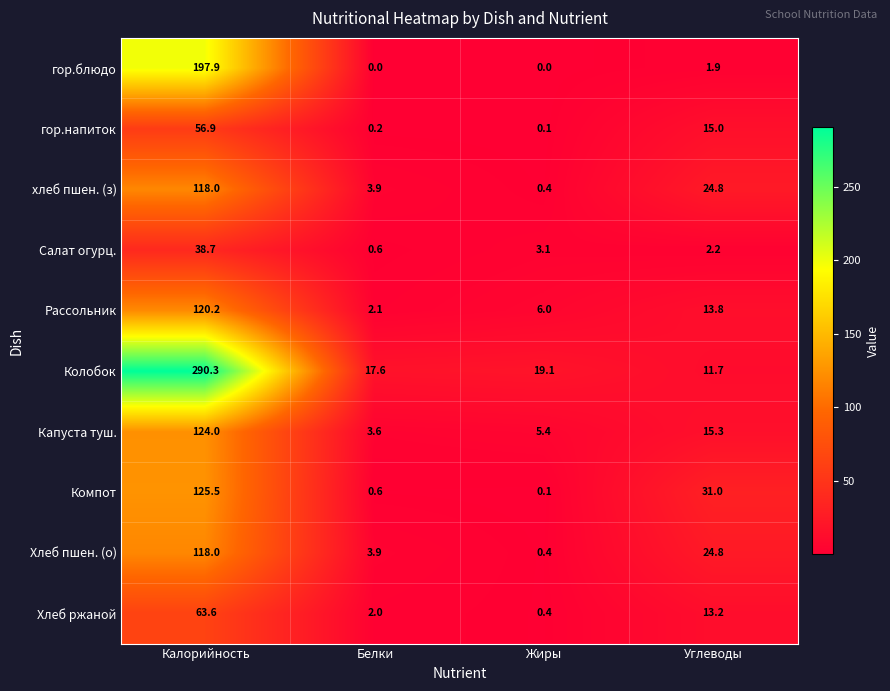

What is the difference between the highest and lowest values at Жиры?

19.1